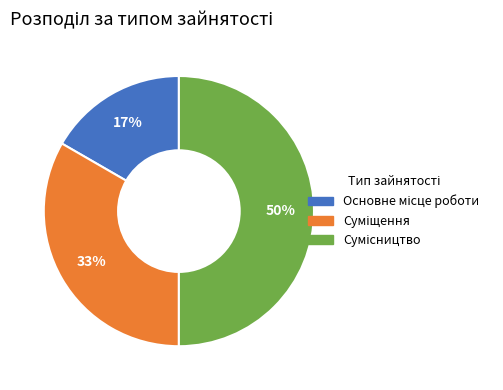

To the nearest percent, what is the difference between the largest and smallest slice percentages?

33%